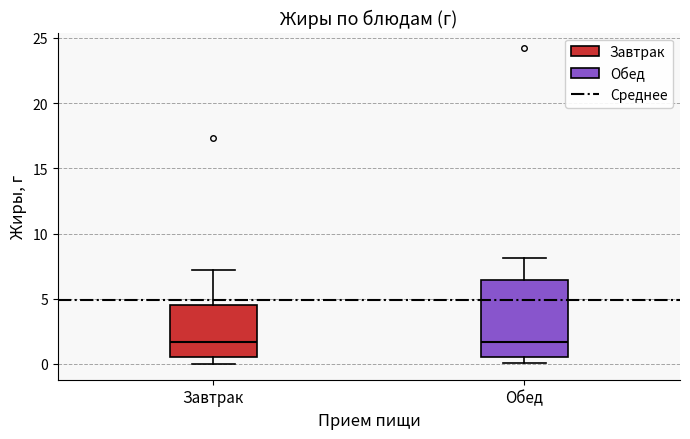

Where is the lower edge of the box for Обед on the y-axis? The values are not printed on the chart, so give them approximately, as read against the axis.

0.5